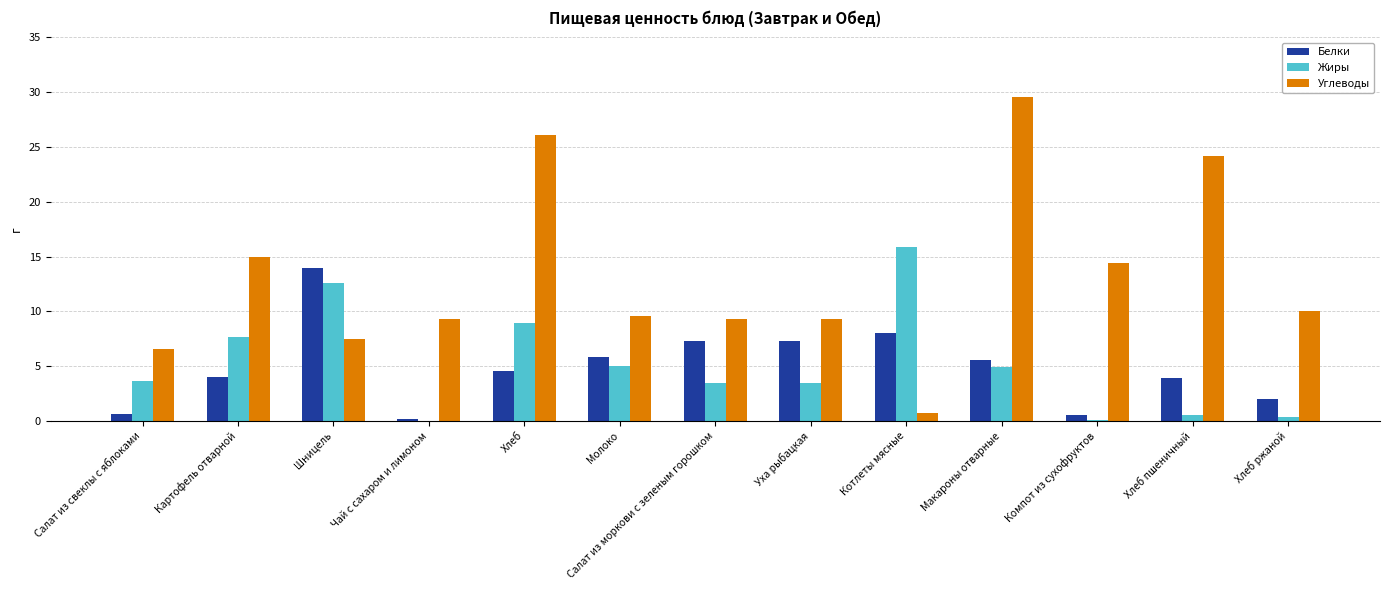

Is it true that Жиры equals -5.3 at Чай с сахаром и лимоном?

False